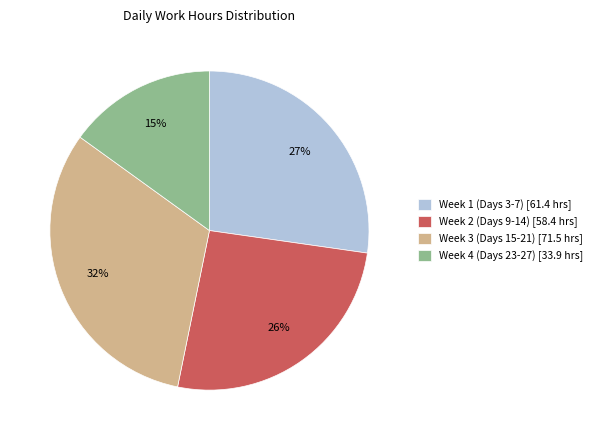

How many segments does this pie chart have?

4